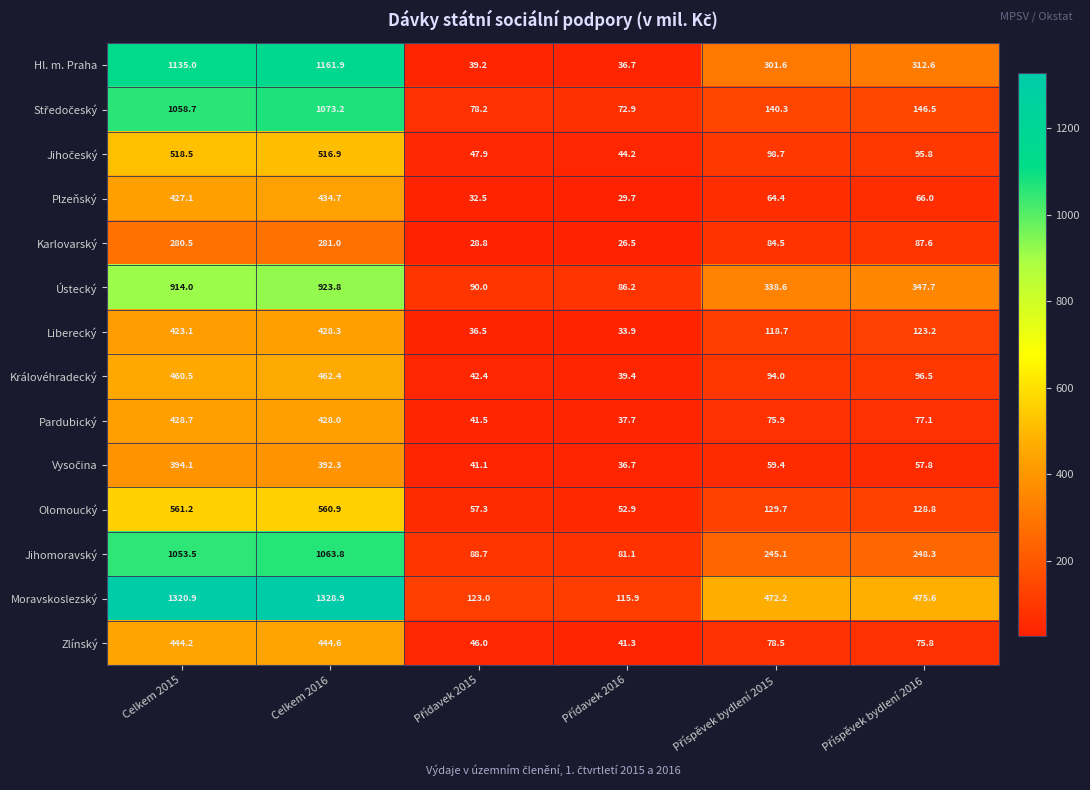

Which series has the largest range (max minus min)?

Moravskoslezský